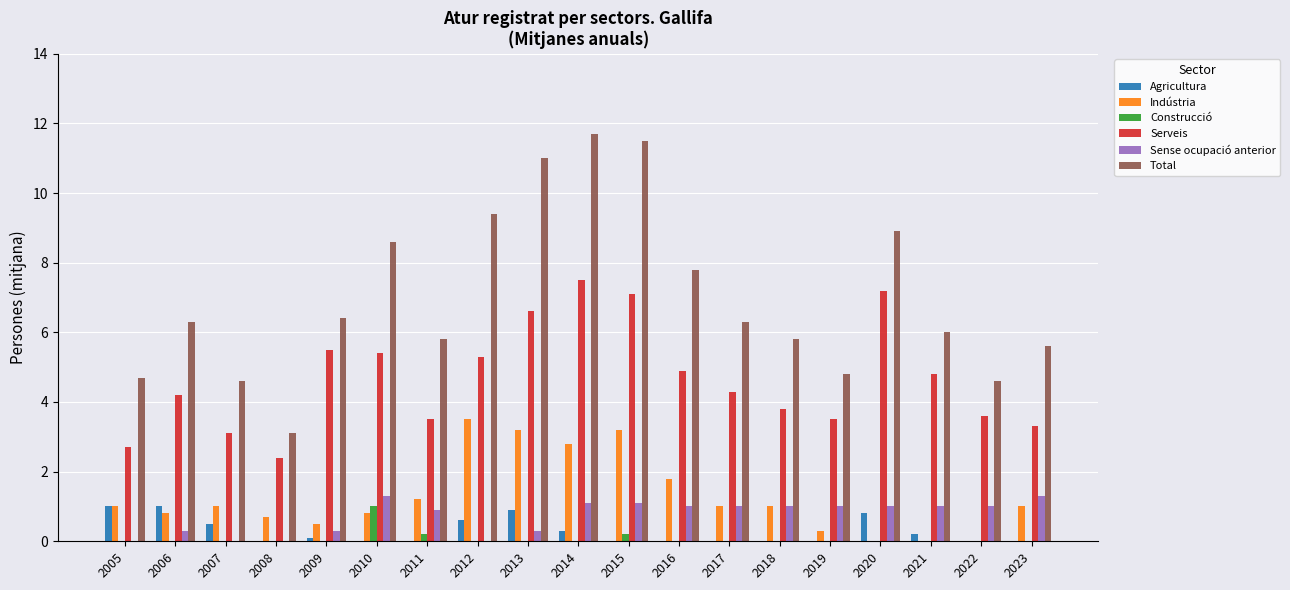

At which label does Construcció reach its peak?

2010